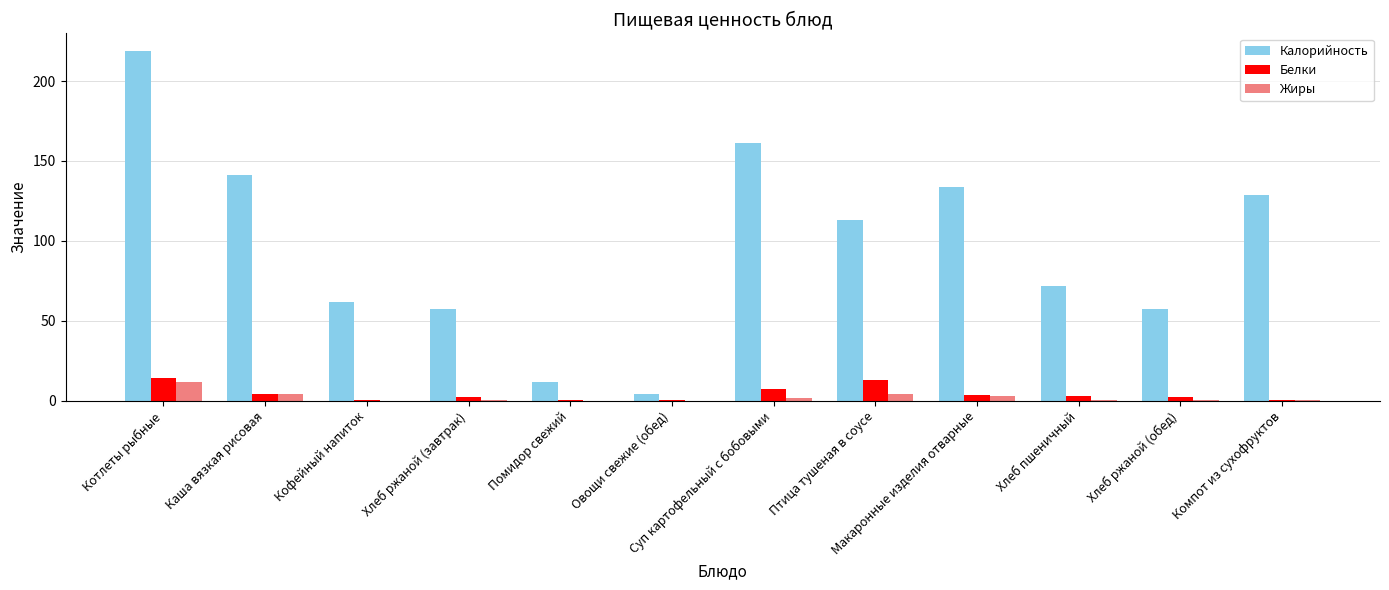

The Калорийность series shows 71.8 at Хлеб пшеничный. True or false?

True